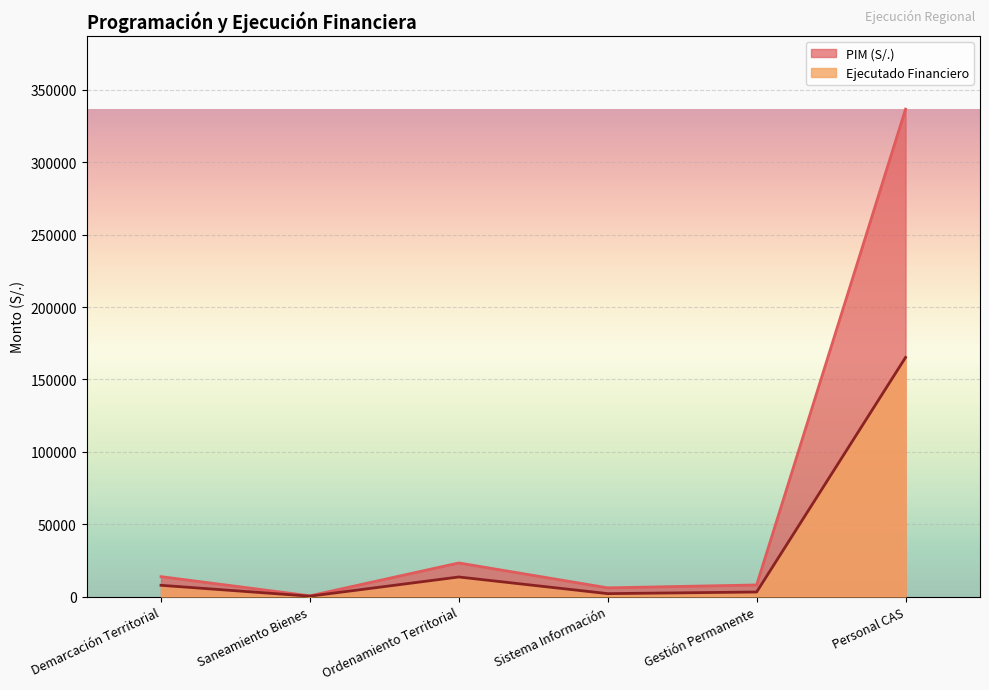

True or false: Ejecutado Financiero and PIM (S/.) cross at least once.

False